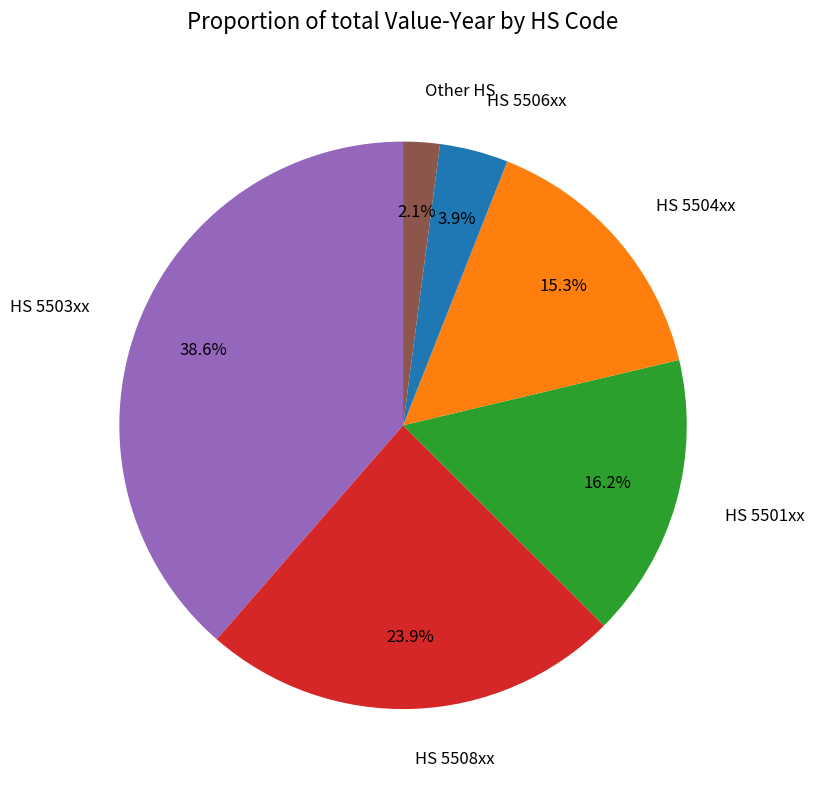

Does HS 5504xx account for over 50% of the chart?

No